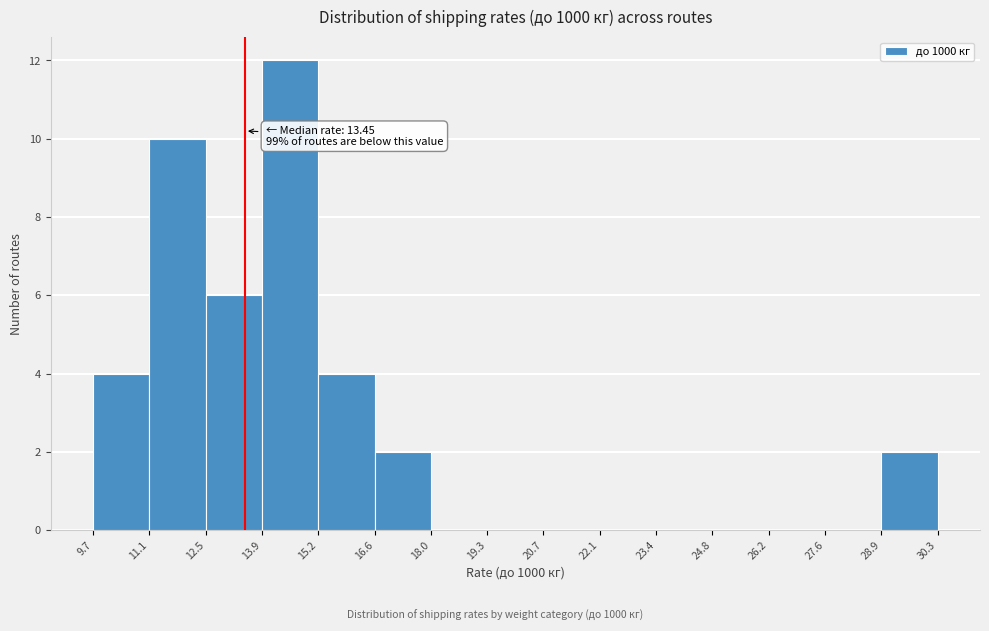

Which range on the x-axis has the tallest bar?

13.9 to 15.2